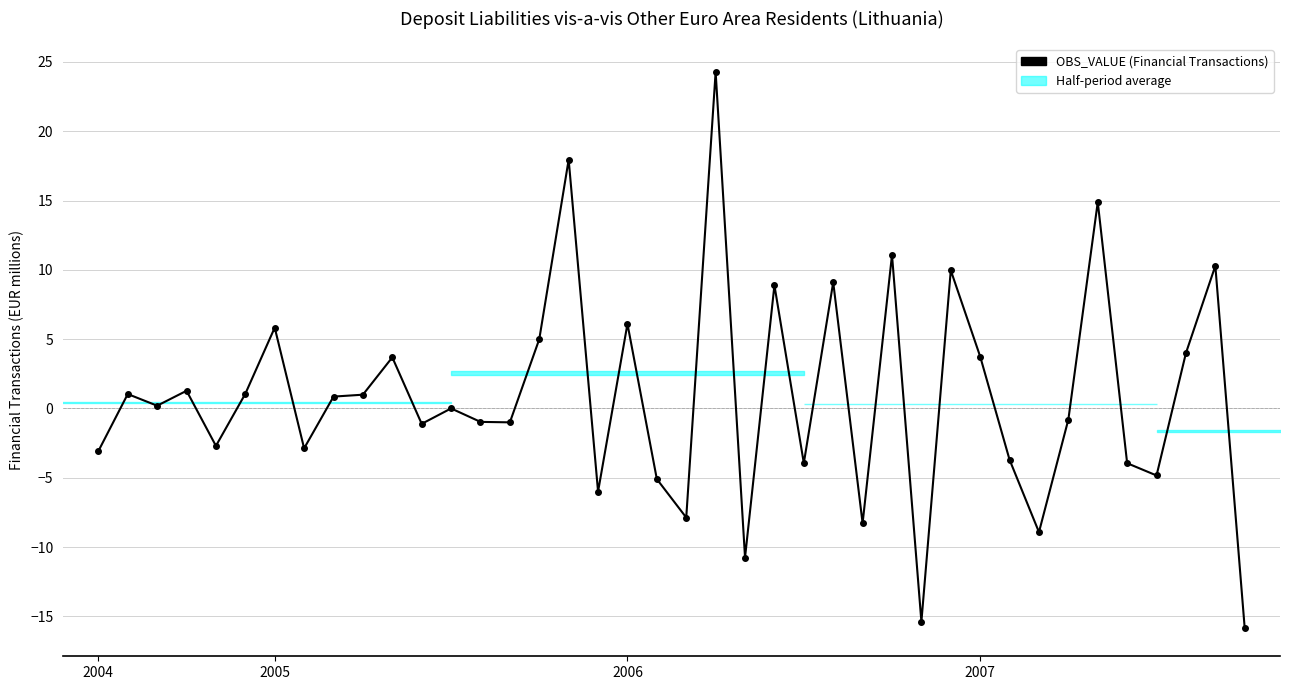

What is the sum of all values?

33.2